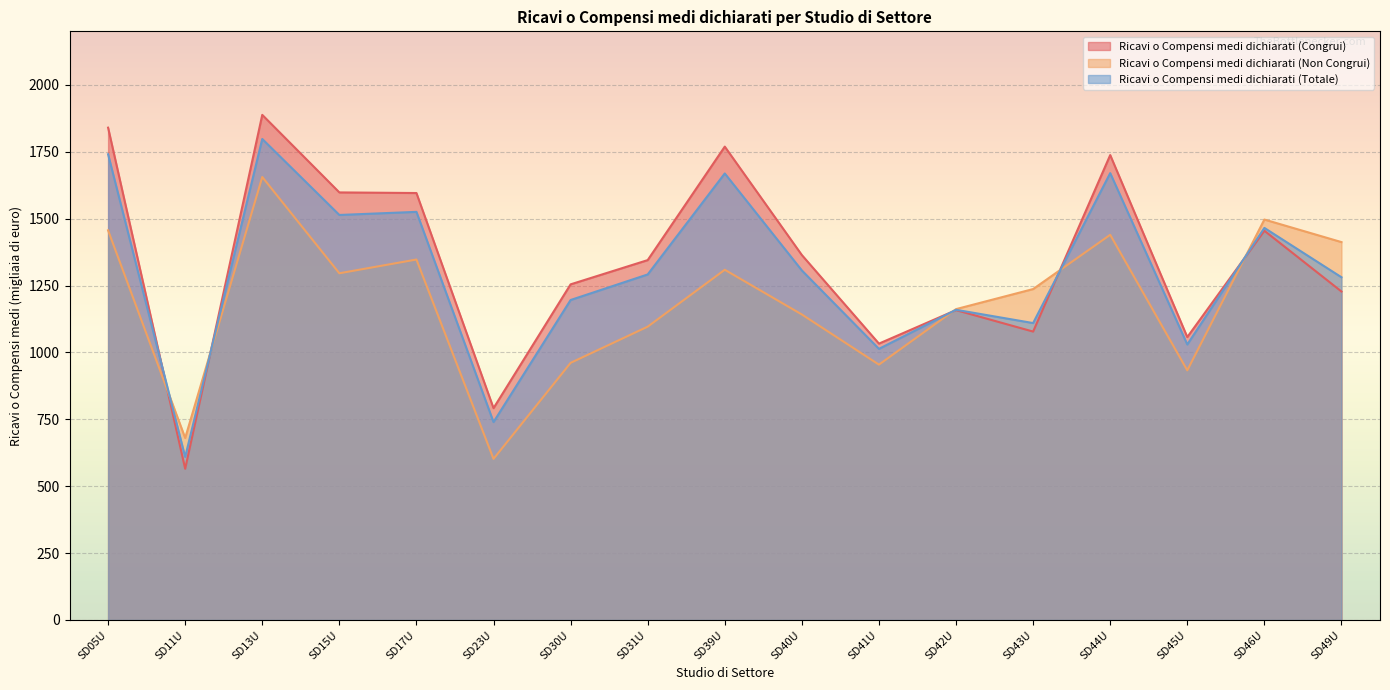

How many intersections are there between Ricavi o Compensi medi dichiarati (Non Congrui) and Ricavi o Compensi medi dichiarati (Totale)?

5